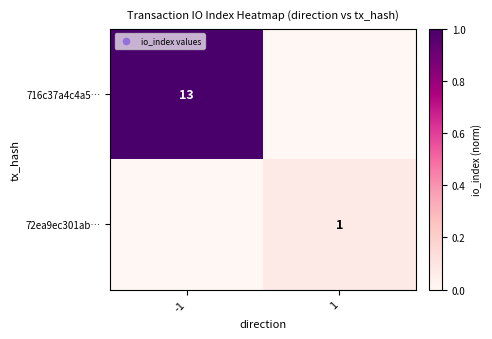

Is the value of 716c37a4c4a5… at -1 greater than the value of 72ea9ec301ab… at 1?

Yes